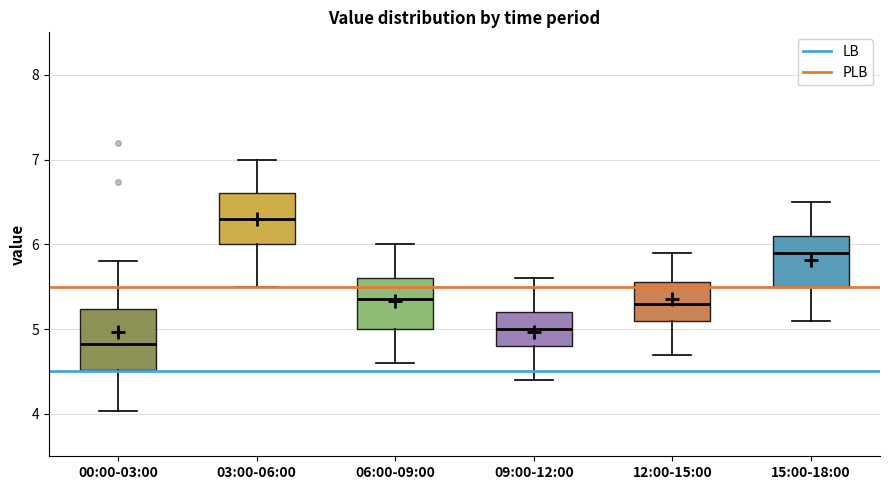

Reading left to right, transcribe this box plot: for each box, give where its median line is, the range the box spans, and where its two whiskers end, as read against the y-axis. The values are not printed on the chart, so give them approximately, as read against the axis.

00:00-03:00: median 4.8, box 4.5 to 5.2, whiskers 4.0 to 5.8
03:00-06:00: median 6.3, box 6.0 to 6.6, whiskers 5.5 to 7.0
06:00-09:00: median 5.4, box 5.0 to 5.6, whiskers 4.6 to 6.0
09:00-12:00: median 5.0, box 4.8 to 5.2, whiskers 4.4 to 5.6
12:00-15:00: median 5.3, box 5.1 to 5.6, whiskers 4.7 to 5.9
15:00-18:00: median 5.9, box 5.5 to 6.1, whiskers 5.1 to 6.5